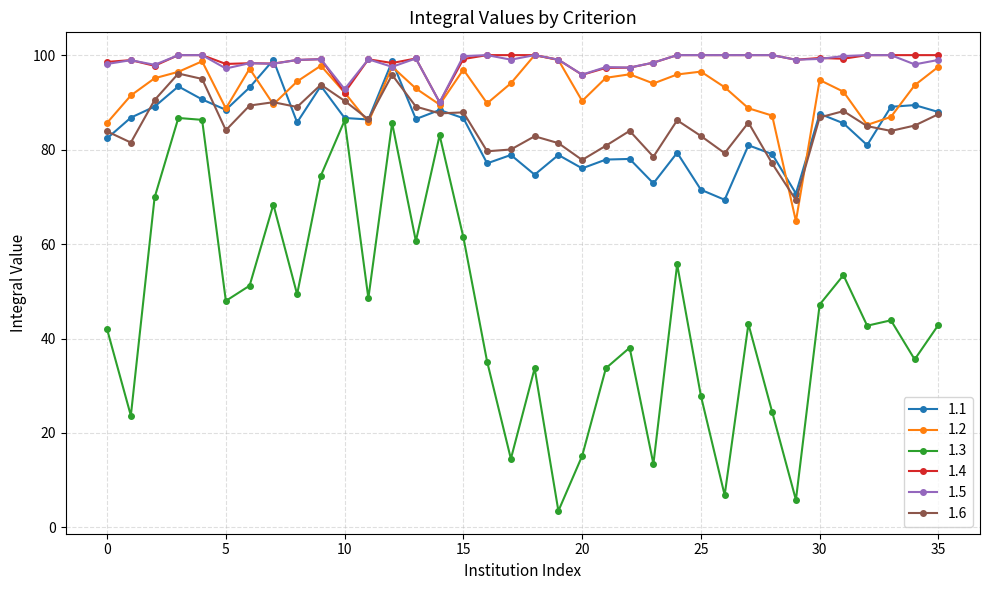

Which series has the widest spread of values?

1.3